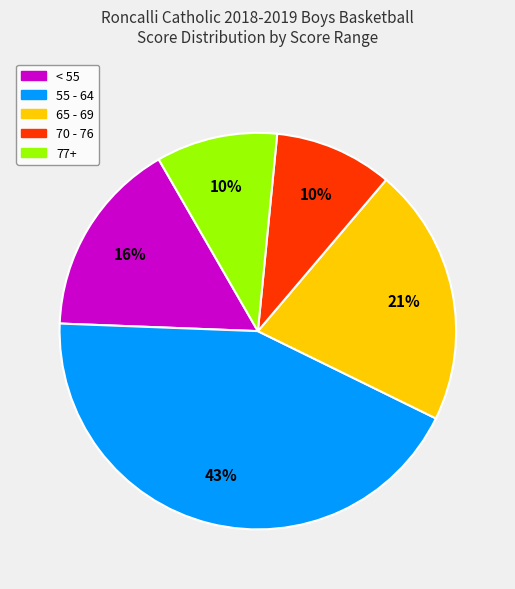

To the nearest percent, what is the average slice percentage?

20%